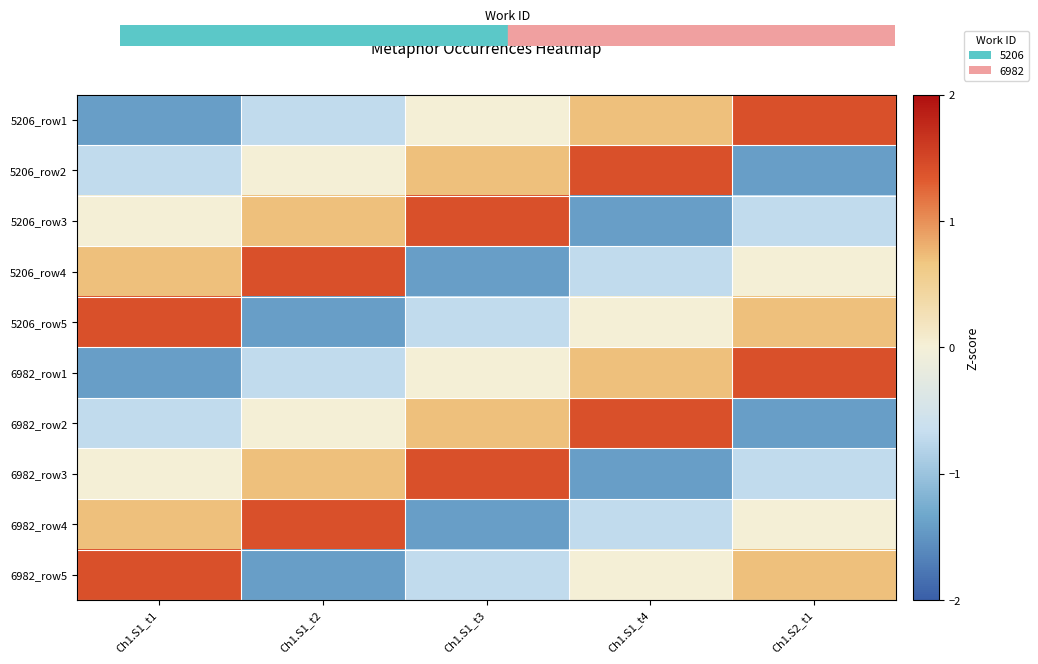

At which category does the chart reach its peak across all series?

Ch1.S2_t1